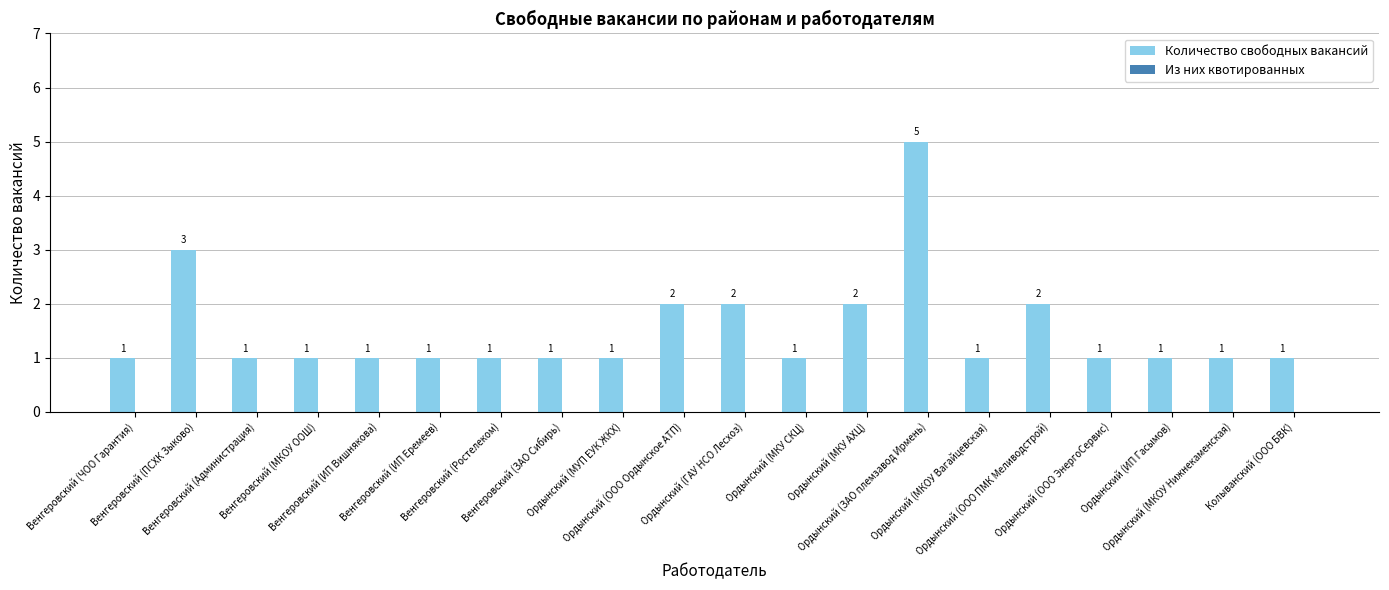

What is the value of the 1st bar from the left?

1